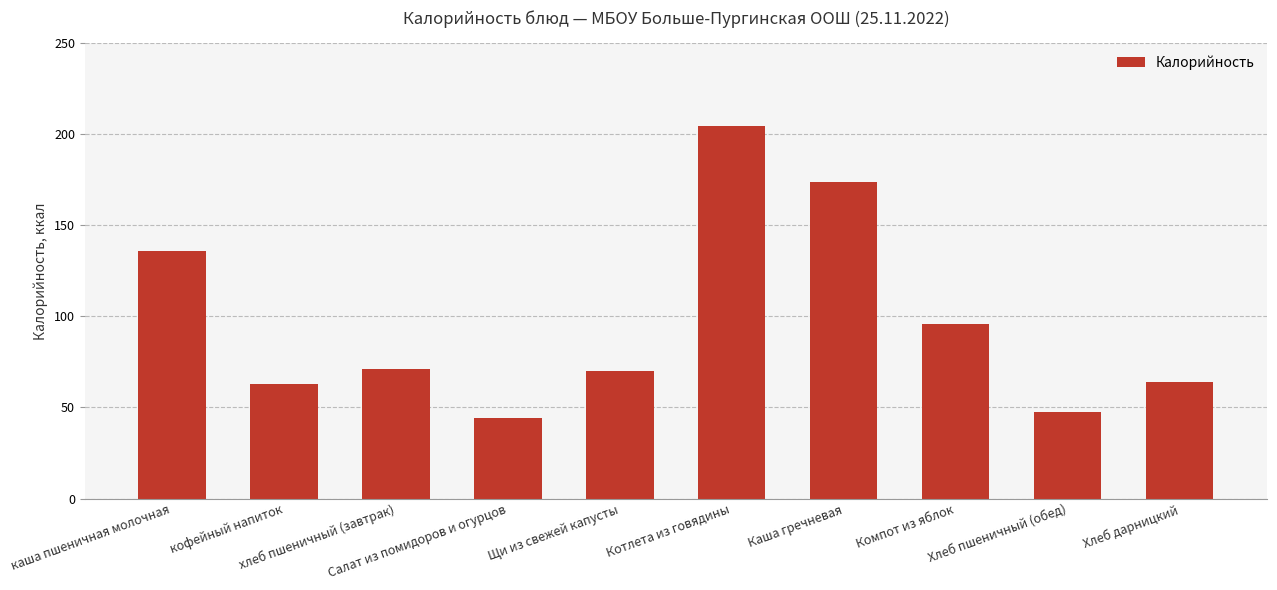

Which category has the lowest value across all series?

Салат из помидоров и огурцов